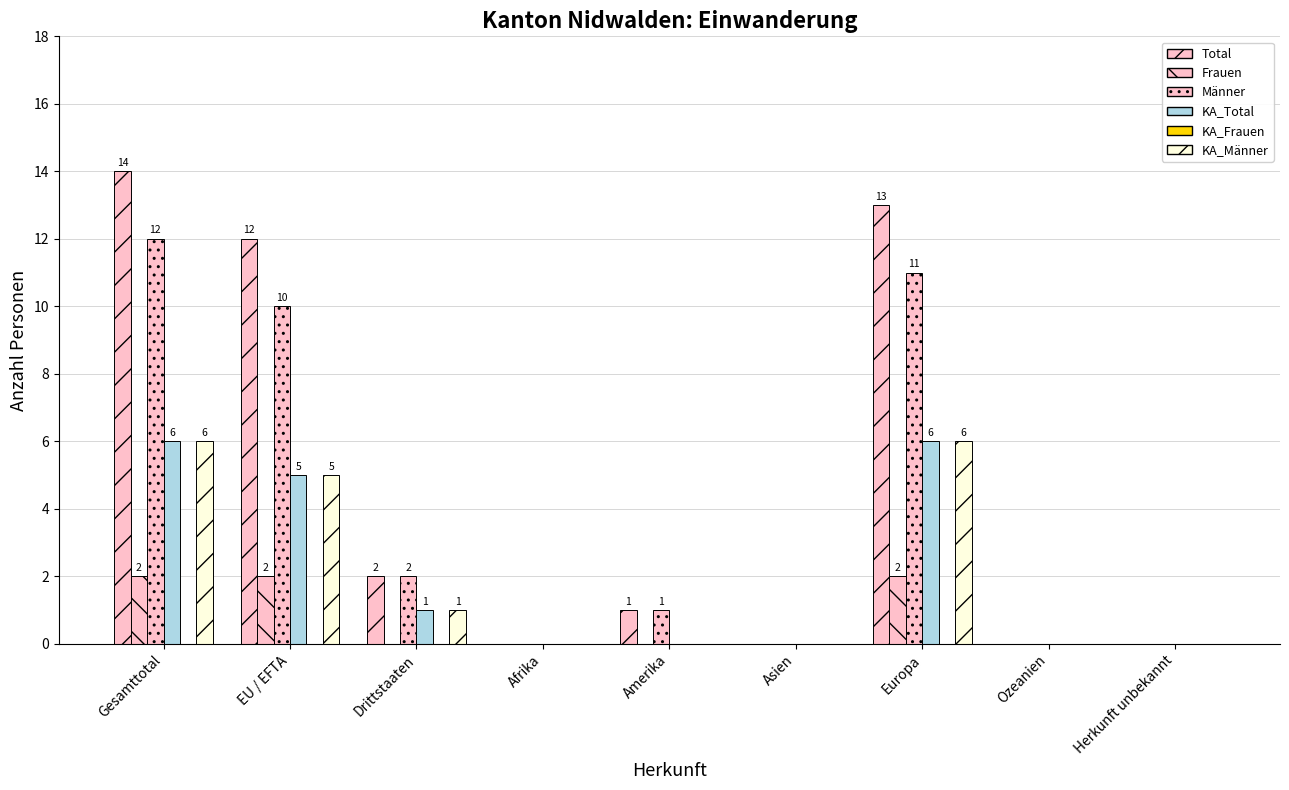

Are the bars grouped side by side (vs. stacked)?

Yes